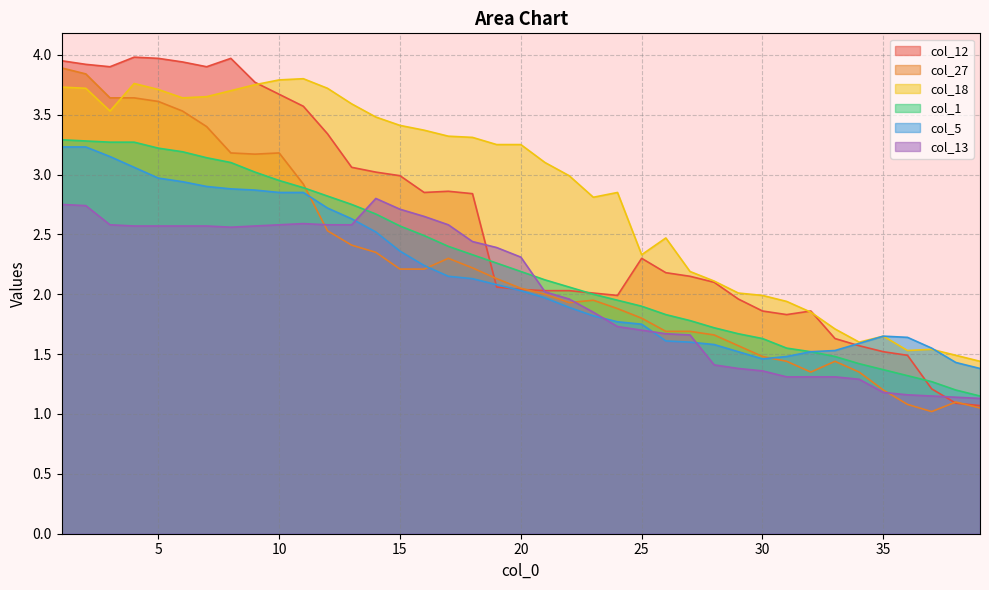

What is the sum of the col_18 values at 23 and 28?

4.9